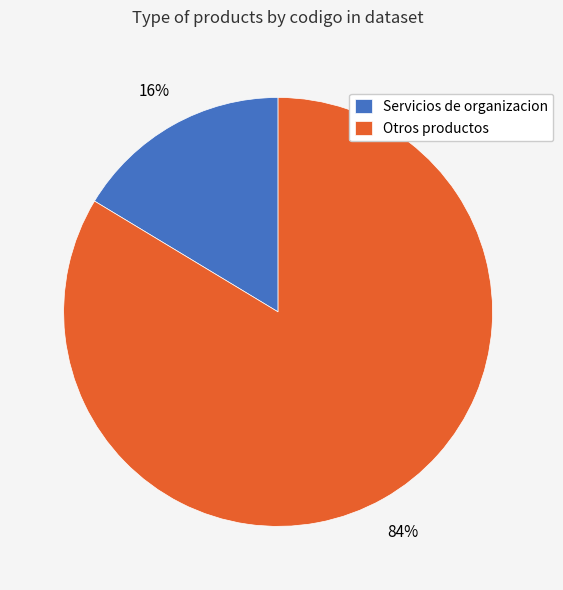

Rank the categories by value from lowest to highest.

Servicios de organizacion, Otros productos